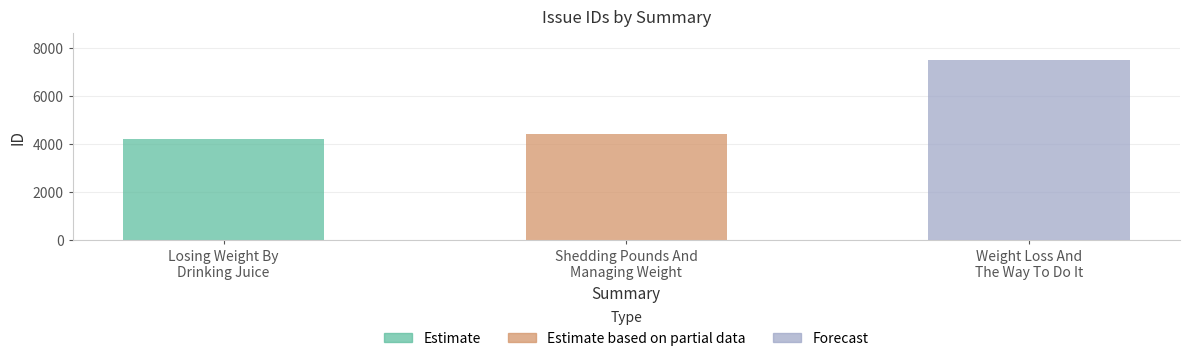

List the labels in order of value, smallest first.

Losing Weight By
Drinking Juice, Shedding Pounds And
Managing Weight, Weight Loss And
The Way To Do It